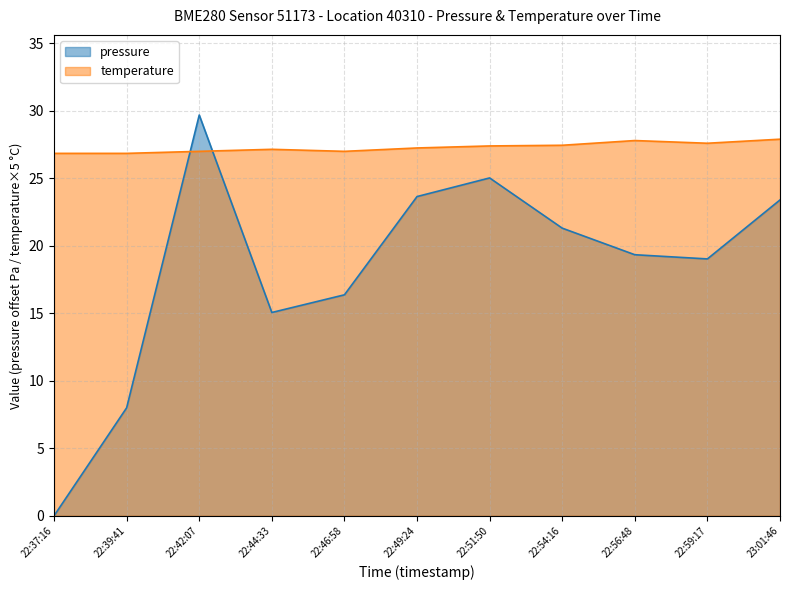

Count the number of data series in this chart.

2